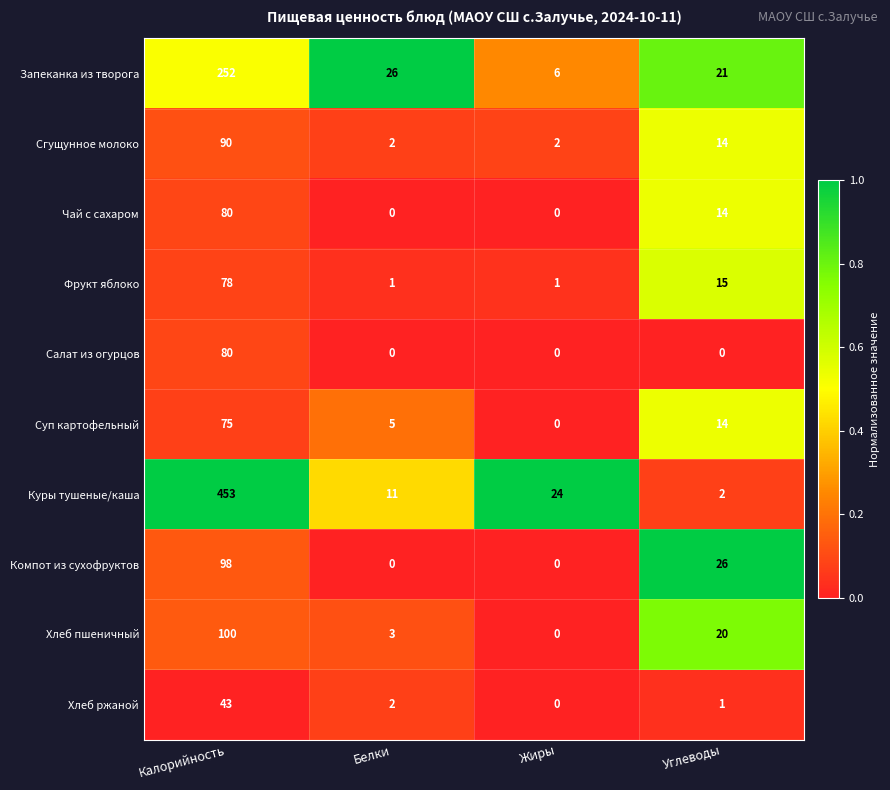

What is the difference between the maximum and second lowest values in the Чай с сахаром series?

80